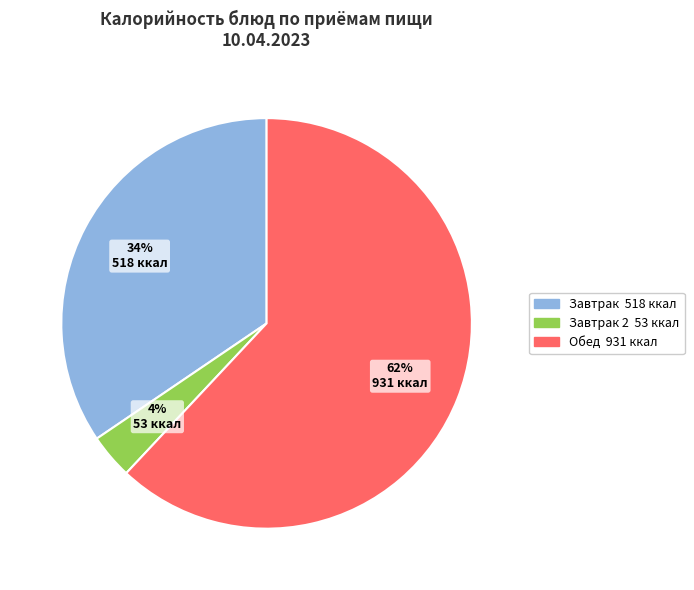

Does any single category account for the majority?

Yes